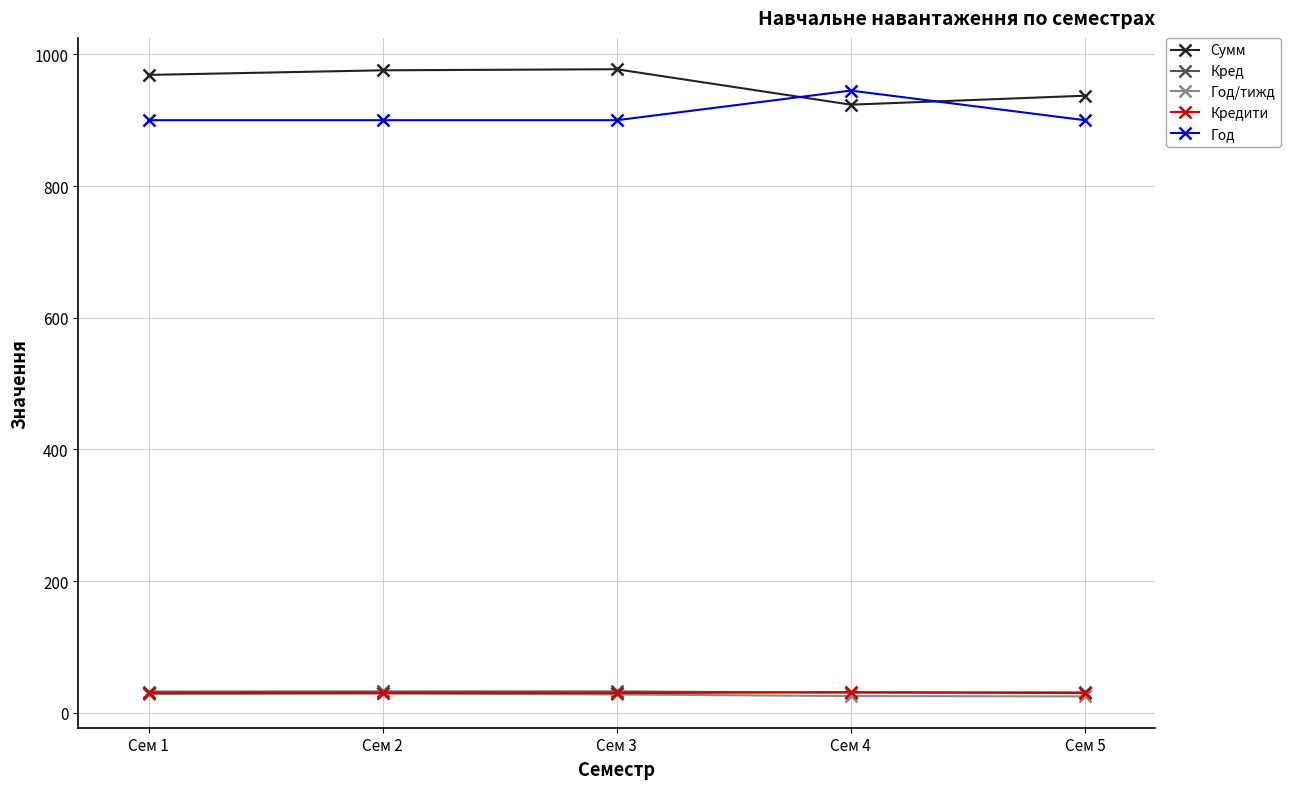

What is the value of the Кредити point at the 1st from the left?

30.0